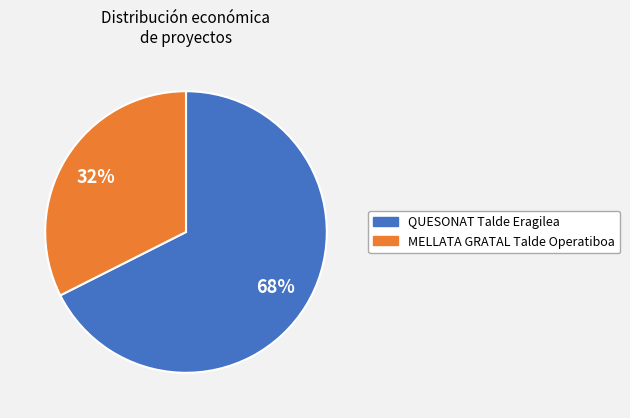

To the nearest percent, what portion does QUESONAT Talde Eragilea represent?

68%